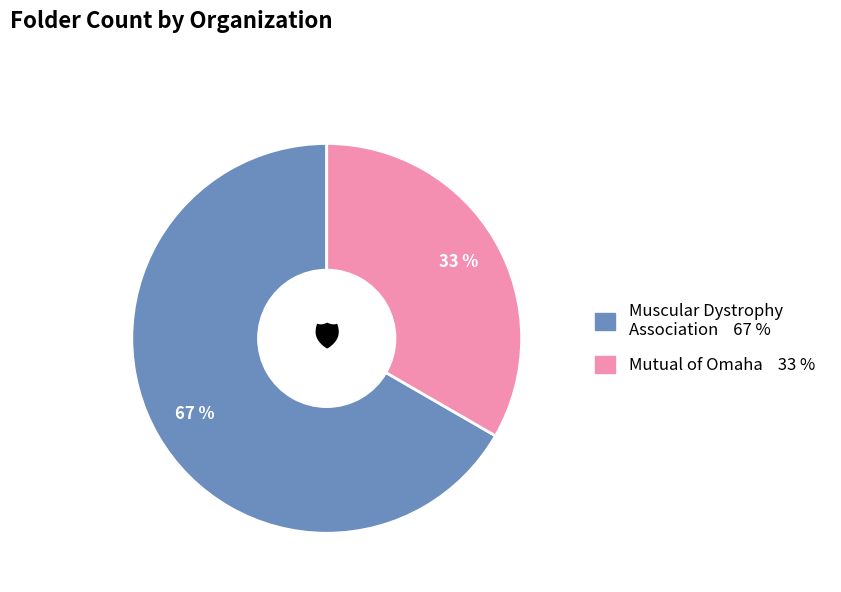

Does Mutual of Omaha account for over 50% of the chart?

No